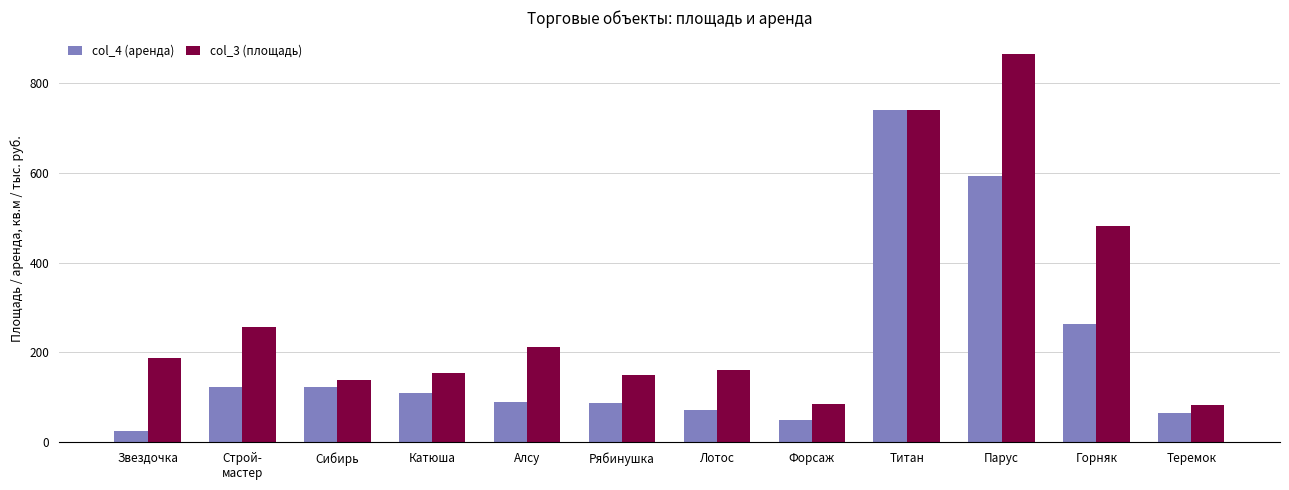

Which series changed the most between Форсаж and Горняк?

col_3 (площадь)